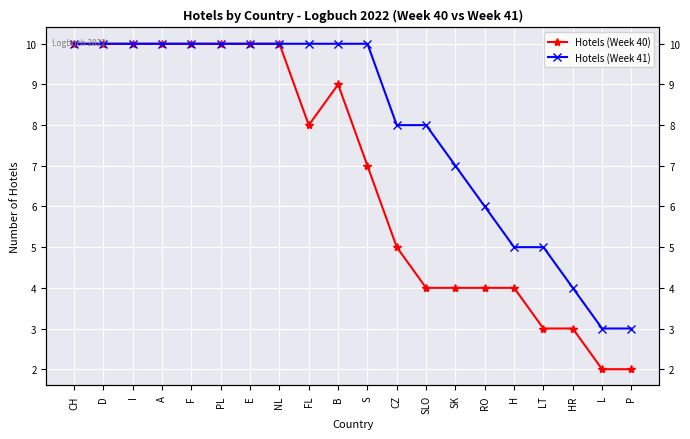

How many lines are shown in the chart?

2